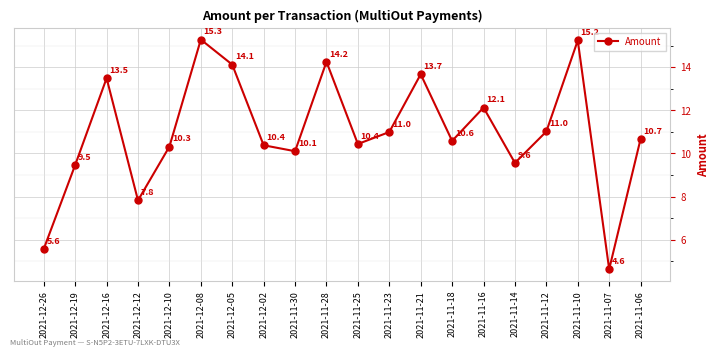

What value does the data have at 2021-11-23?

11.0